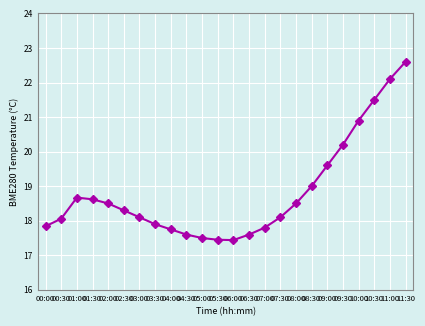

What is the approximate value at 00:30?

18.1